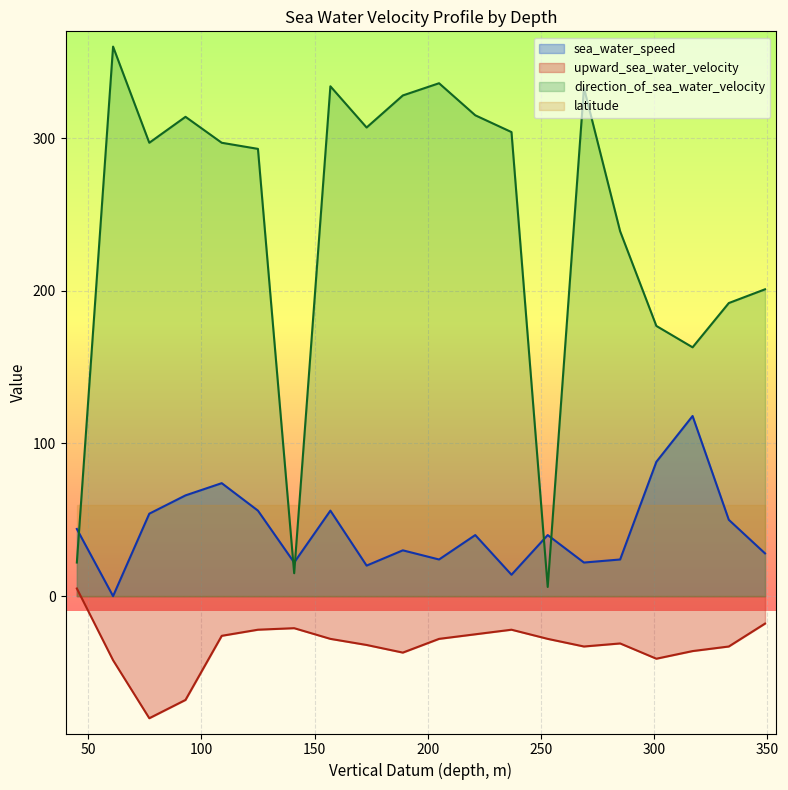

Does the chart display data point markers on the line(s)?

No